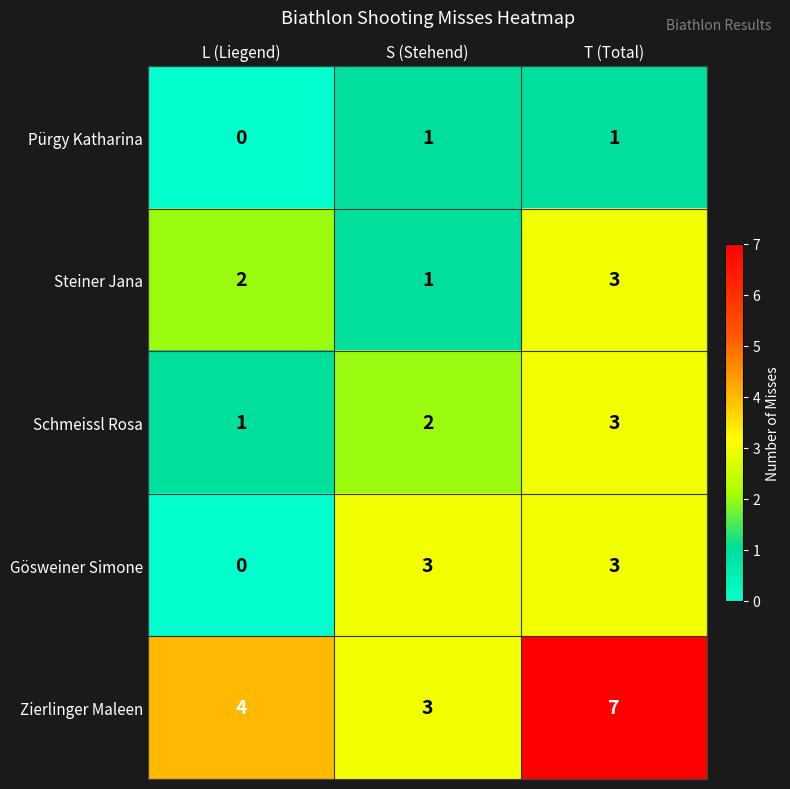

What is the total value across all series at T (Total)?

17